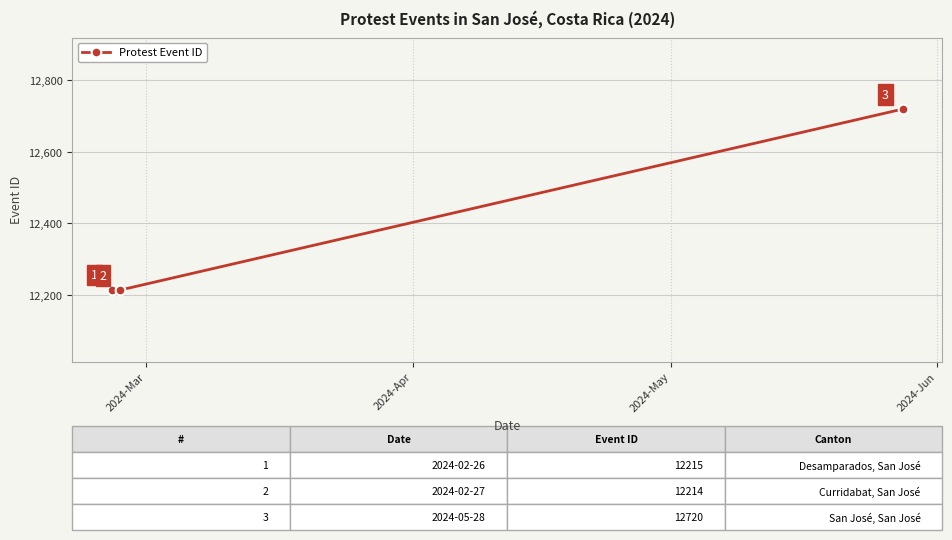

What is the greatest value displayed?

12720